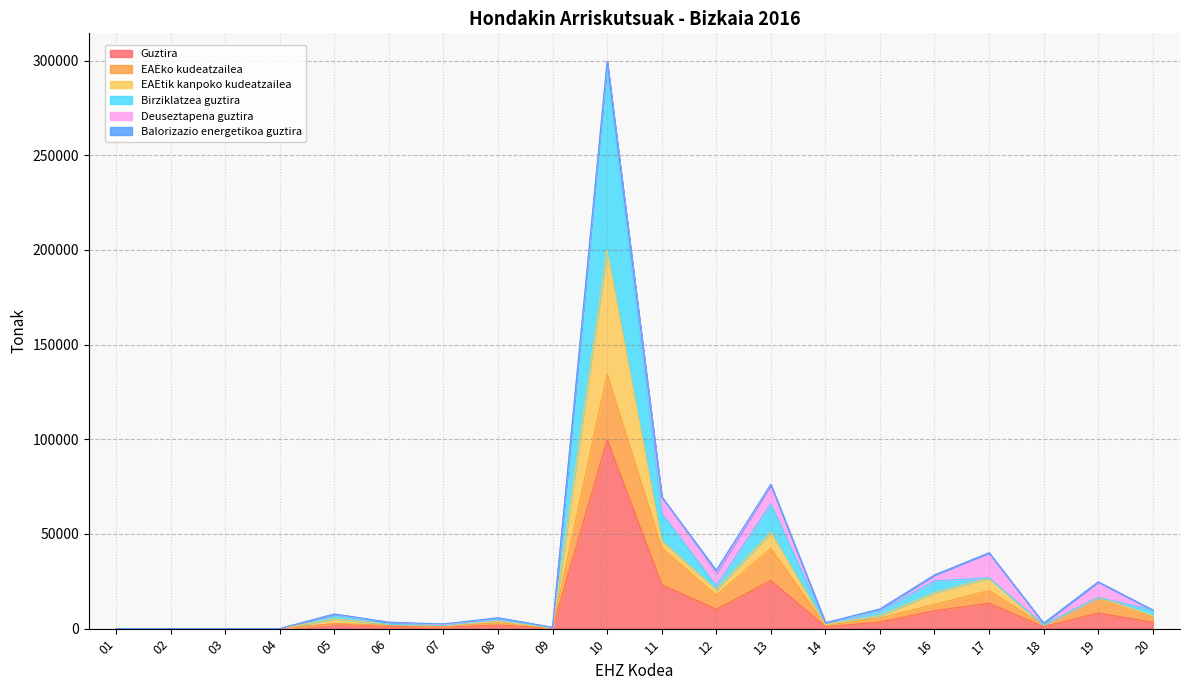

At which category is the sum across all series the highest?

10